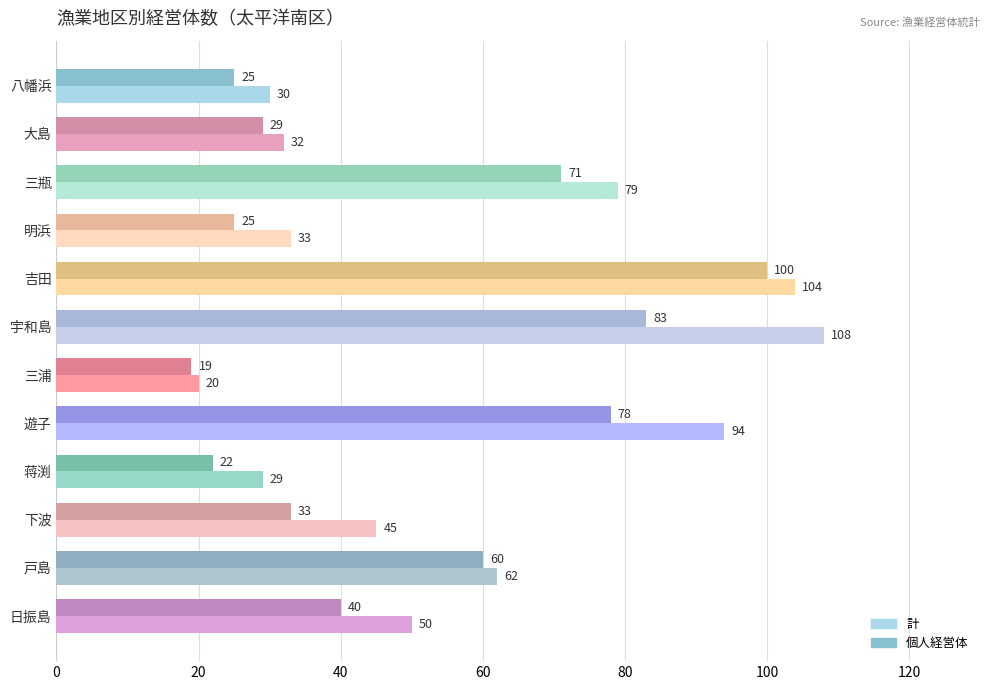

True or false: 個人経営体 has a value of 30 at 三浦.

False